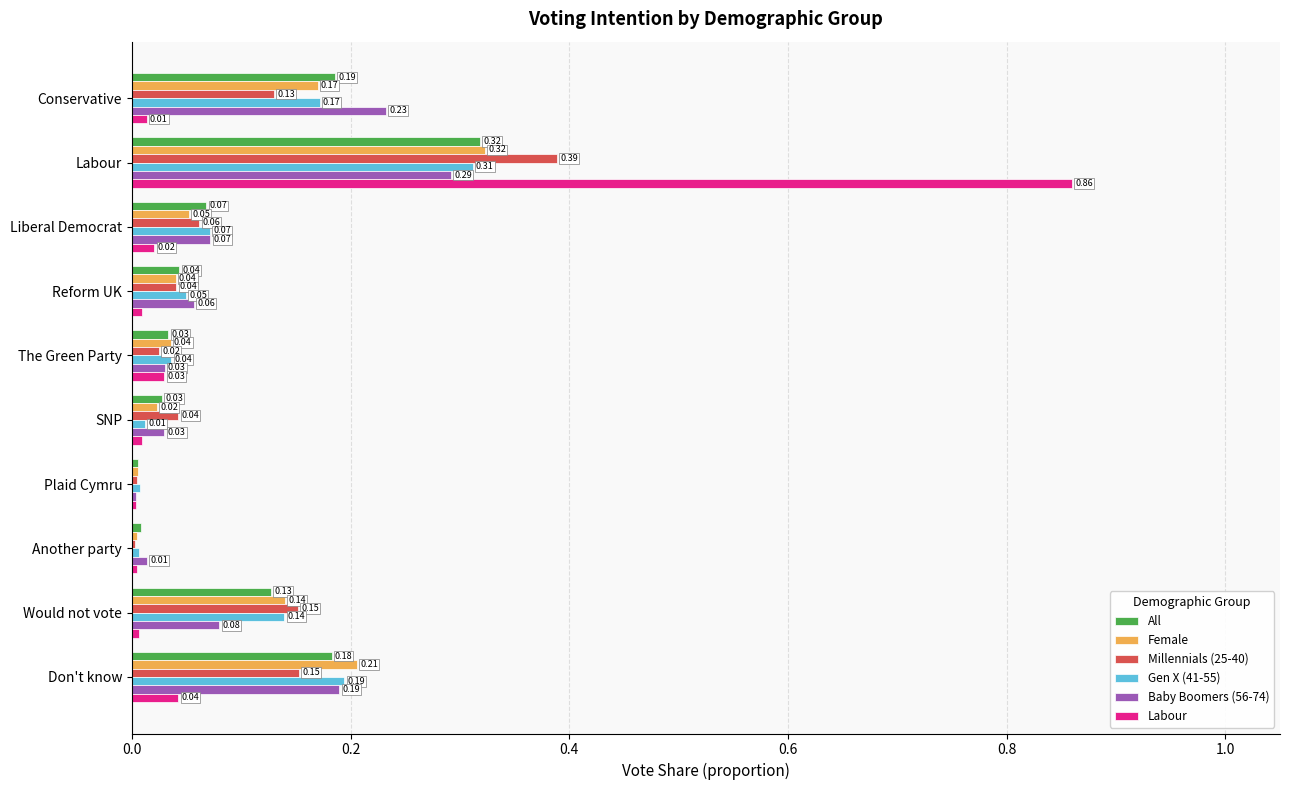

At which category does the chart reach its peak across all series?

Labour